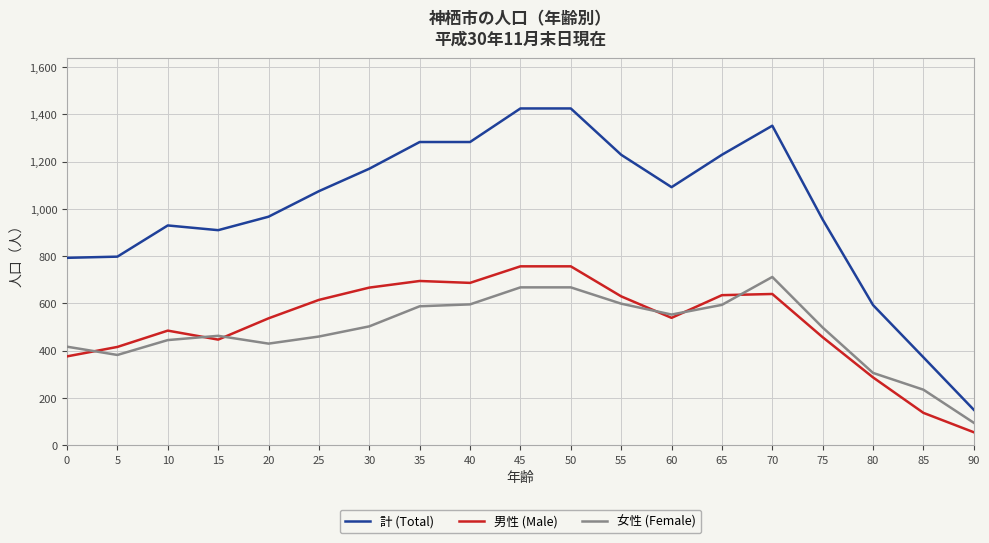

Which category has the lowest value across all series?

90